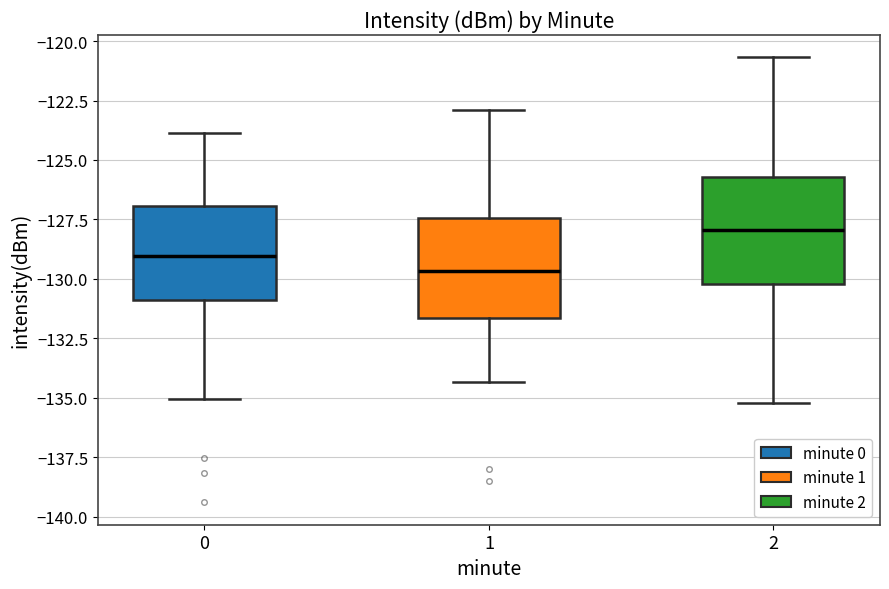

Reading left to right, read every box against the y-axis: the position of its median line, the range the box covers, and the ends of its whiskers. The values are not printed on the chart, so give them approximately, as read against the axis.

0: median -129.0, box -131.0 to -127.0, whiskers -135.0 to -124.0
1: median -129.5, box -131.5 to -127.5, whiskers -134.5 to -123.0
2: median -128.0, box -130.0 to -125.5, whiskers -135.0 to -120.5